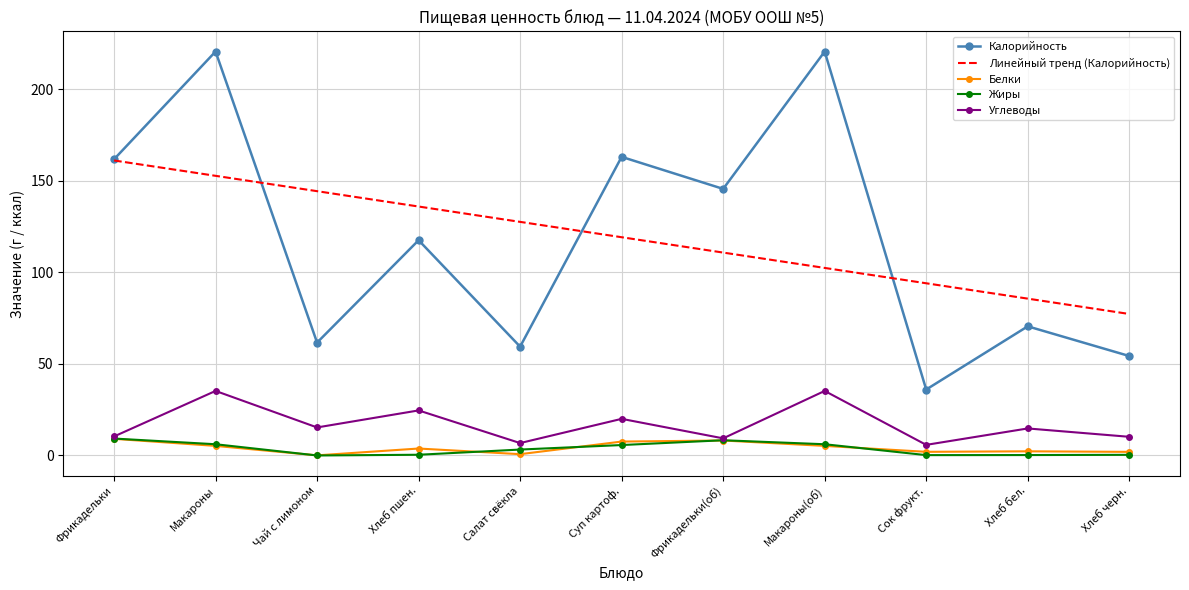

What is the sum of all Белки values?

46.2